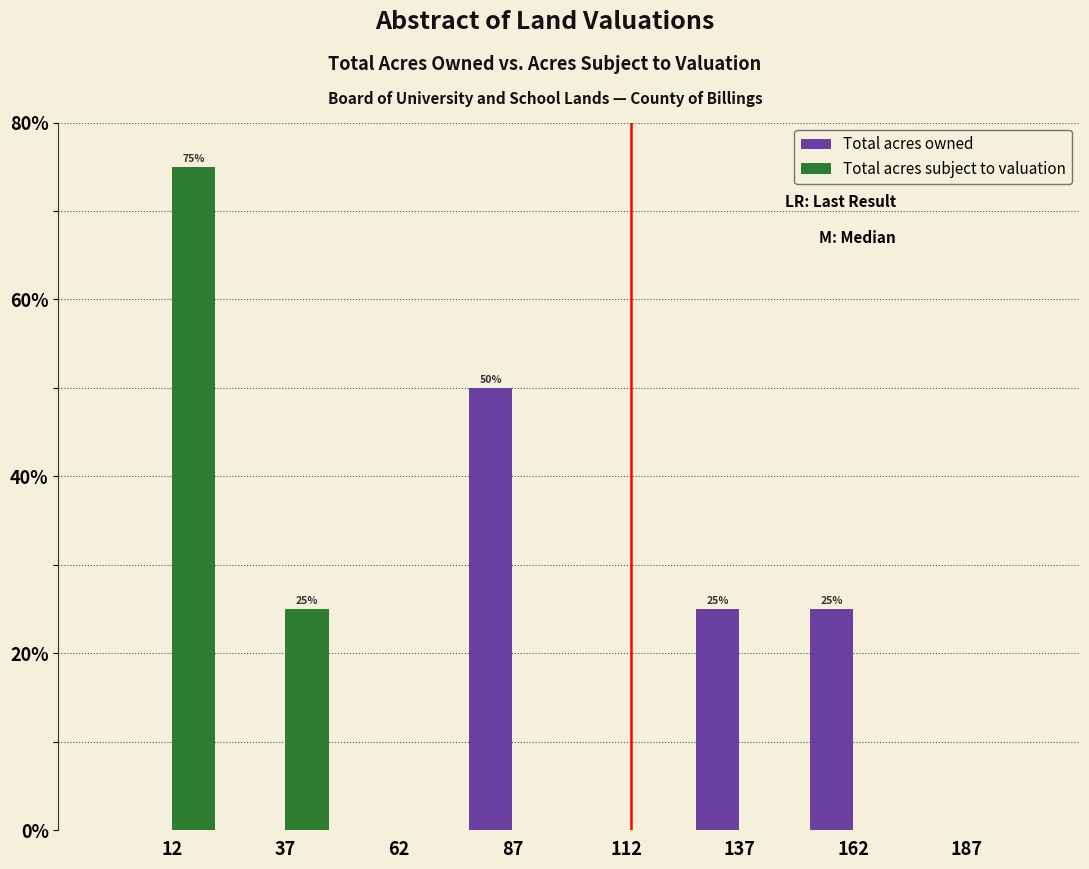

Reading right to left, what are all the values shown in this chart?

Total acres owned: 187=0	162=25	137=25	112=0	87=50	62=0	37=0	12=0
Total acres subject to valuation: 187=0	162=0	137=0	112=0	87=0	62=0	37=25	12=75